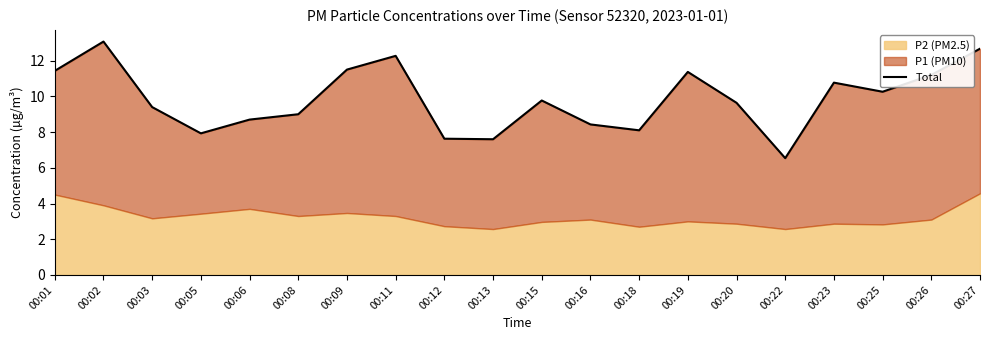

At which category does the chart reach its minimum across all series?

00:22